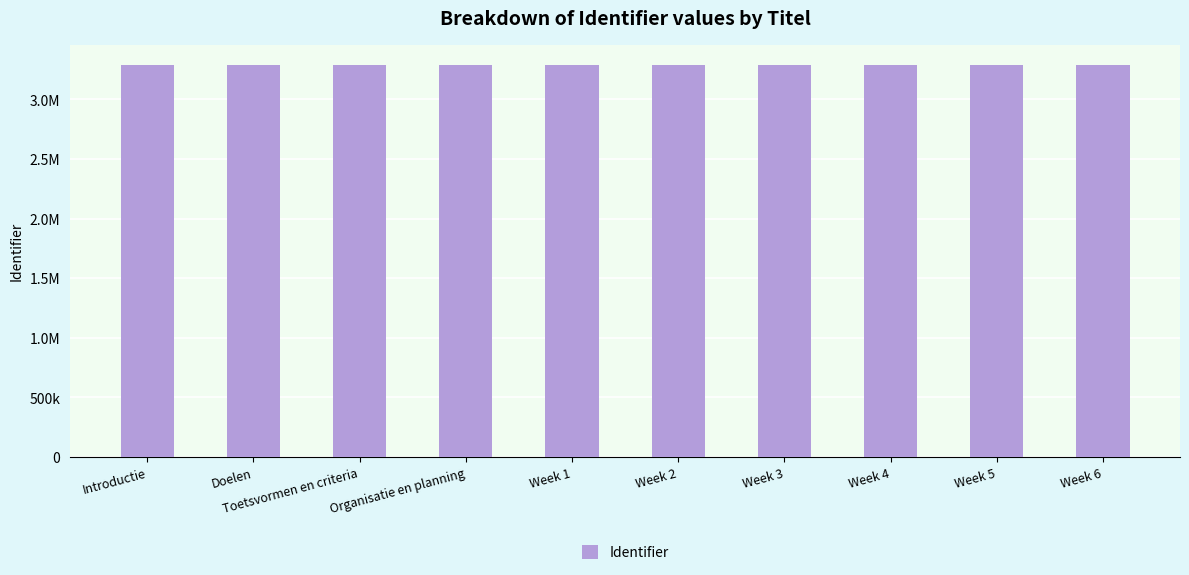

Is it true that the value at Doelen is 3293611?

True